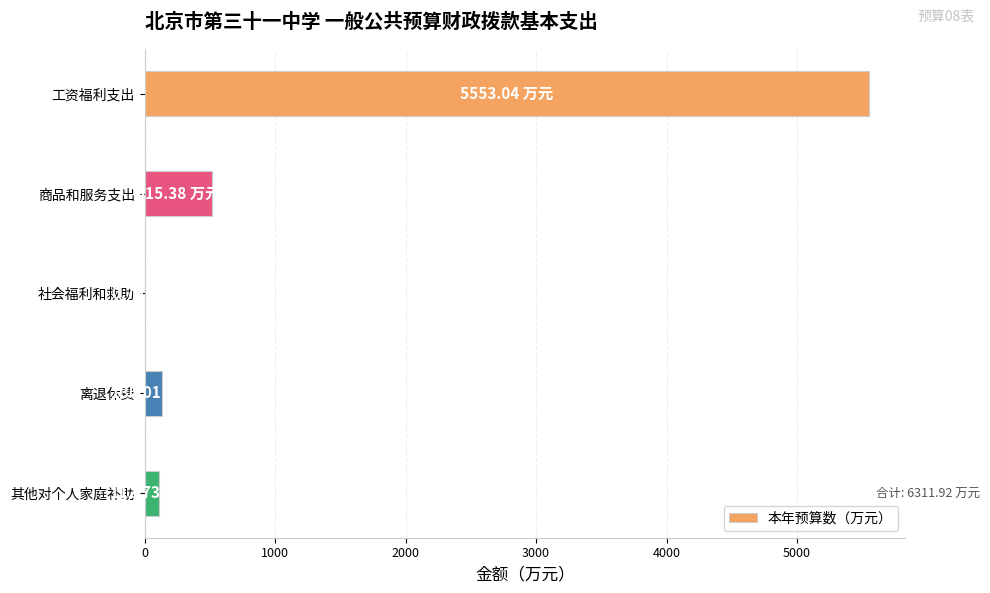

What is the sum of all values?

6311.9